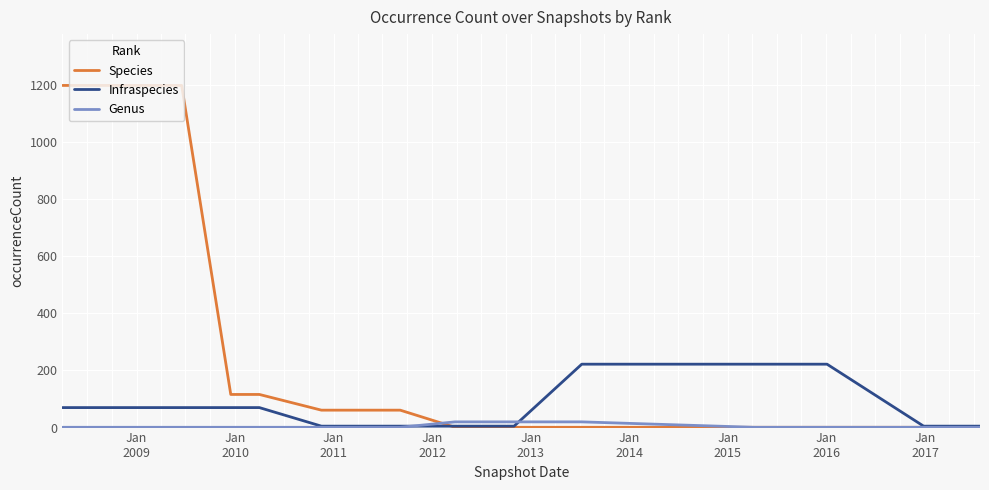

List the series in order of their peak value, highest first.

Species, Infraspecies, Genus